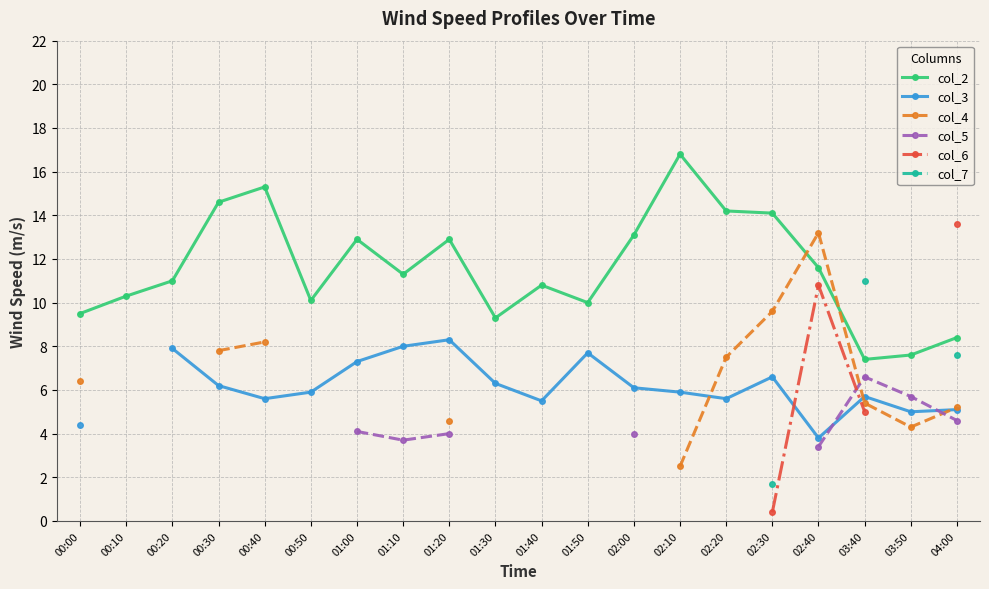

What is the maximum value for col_2?

16.8